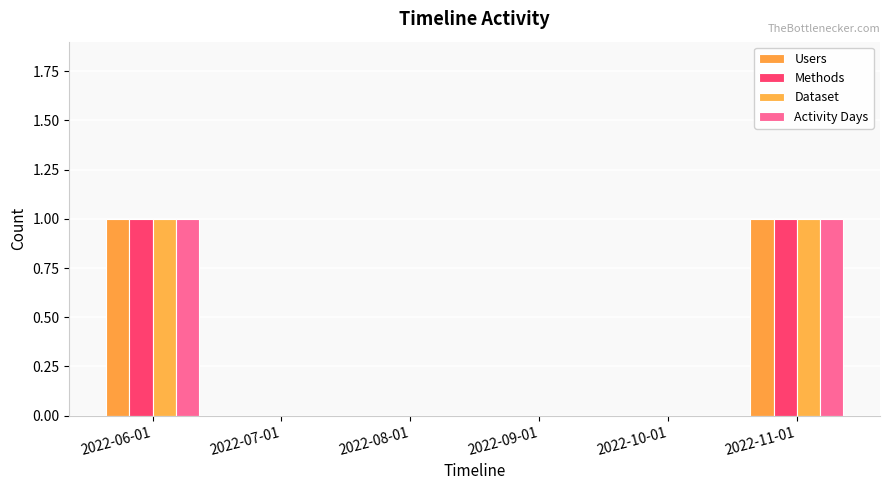

How many categories are shown in the chart?

6